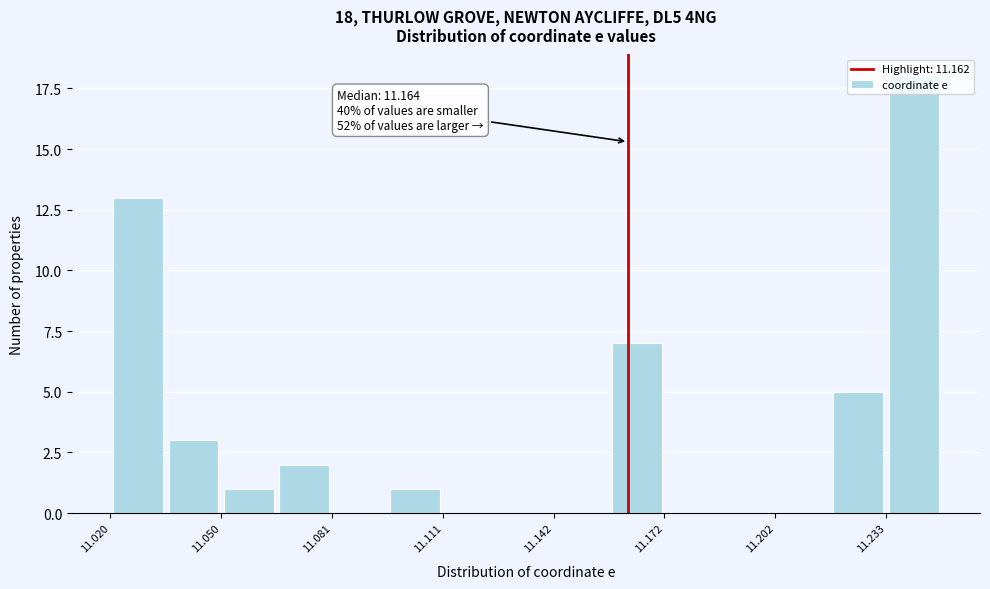

Read against the x-axis, roughly where is the centre of the tallest bar?

11.240